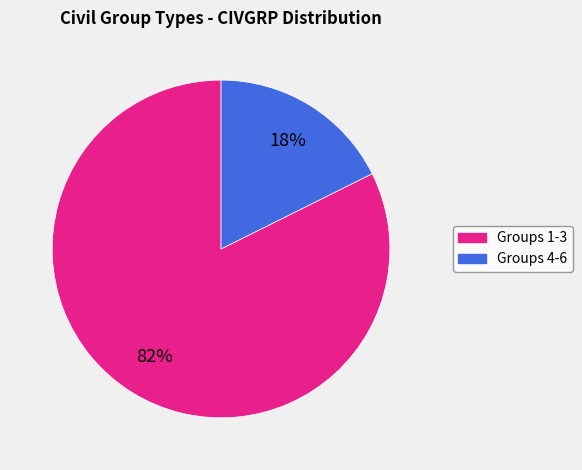

Rank the categories by value from lowest to highest.

Groups 4-6, Groups 1-3